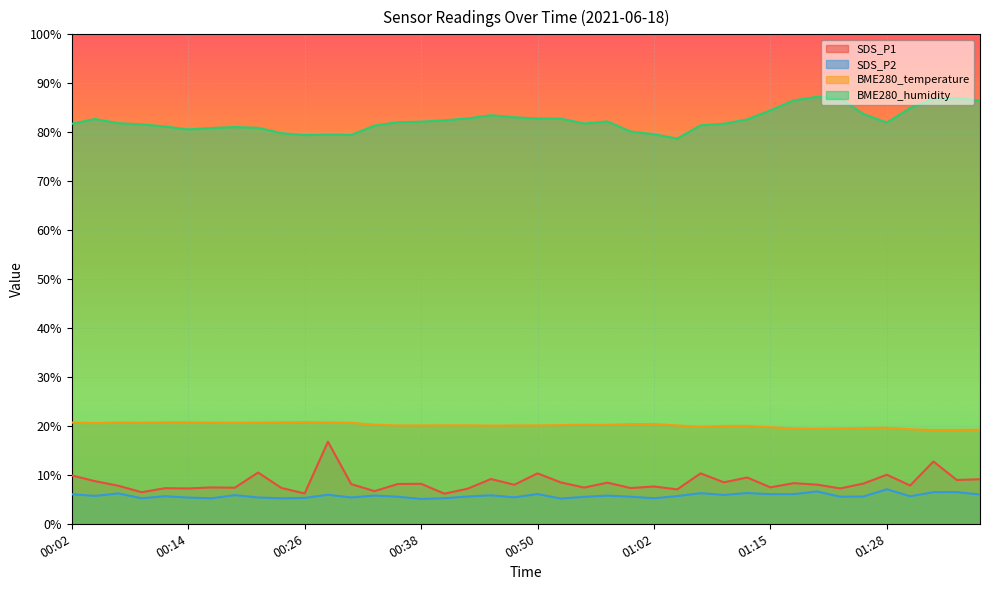

True or false: BME280_temperature and BME280_humidity cross at least once.

False